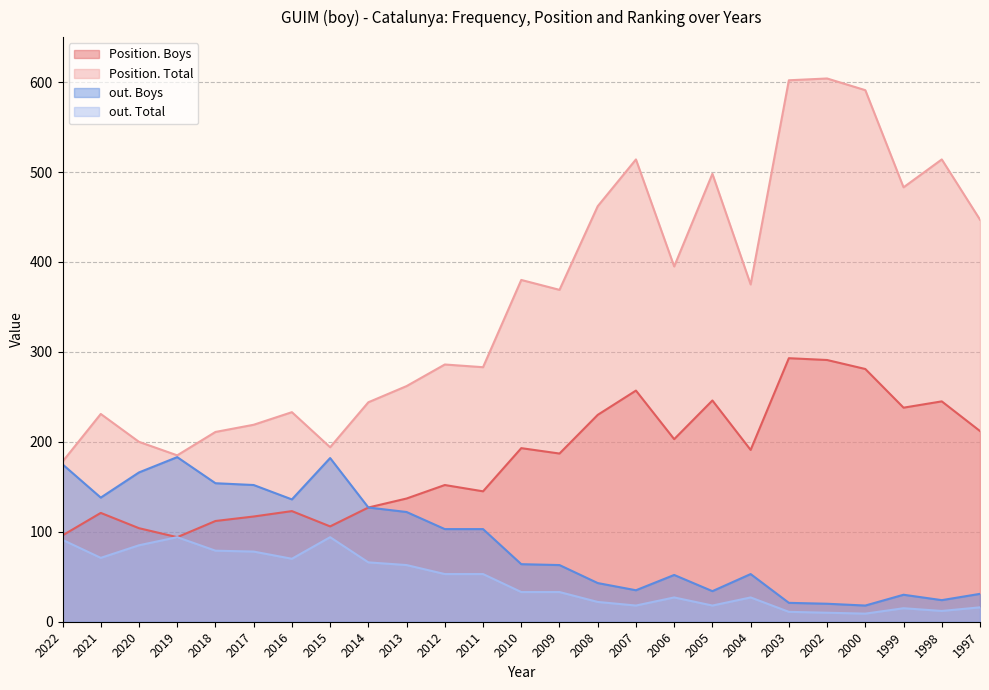

Is it true that Position. Total equals 142 at 2004?

False